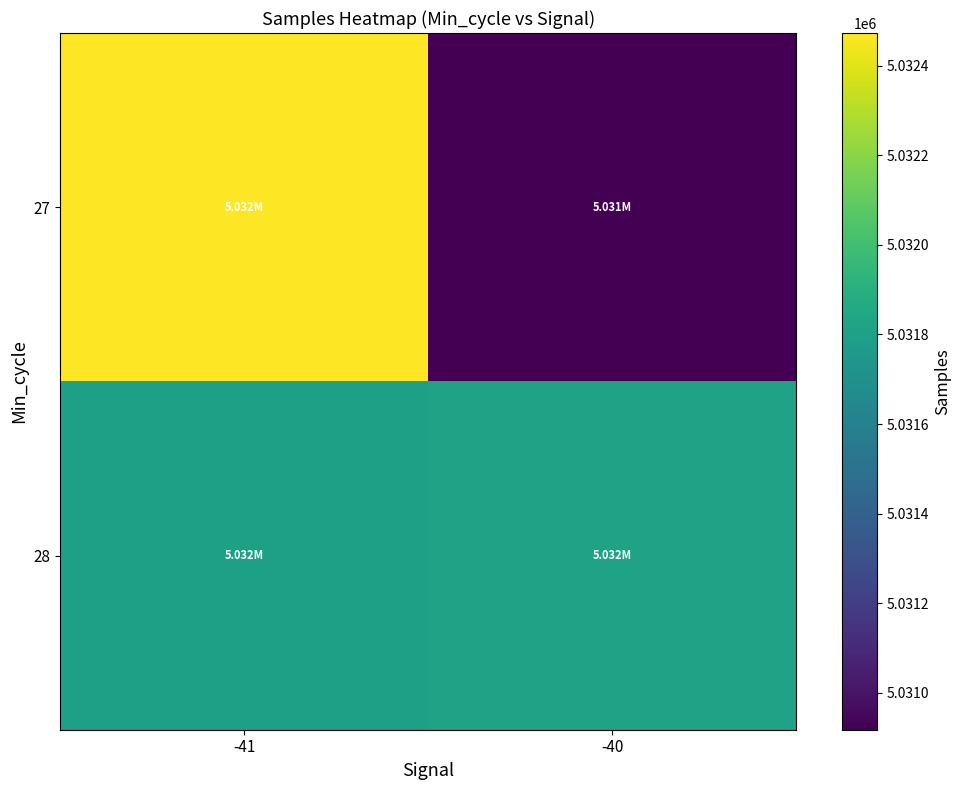

List the series in order of their peak value, highest first.

27, 28